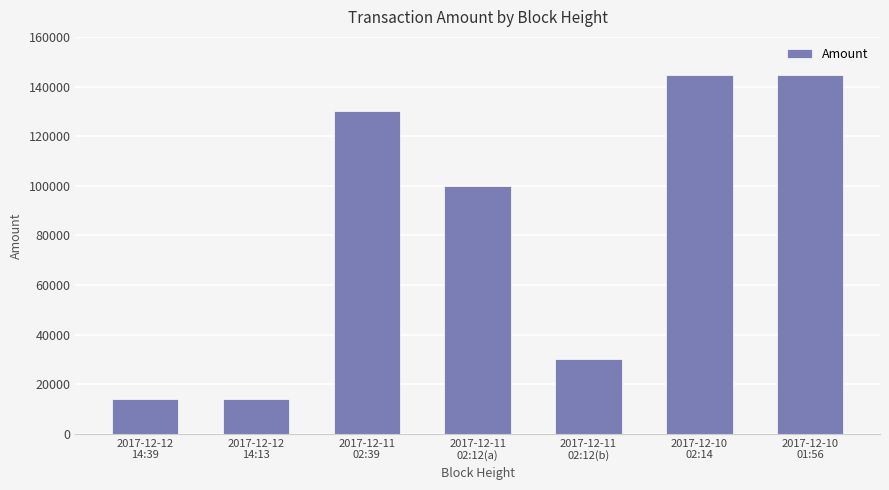

Where does the data first go above 99999?

2017-12-11
02:39